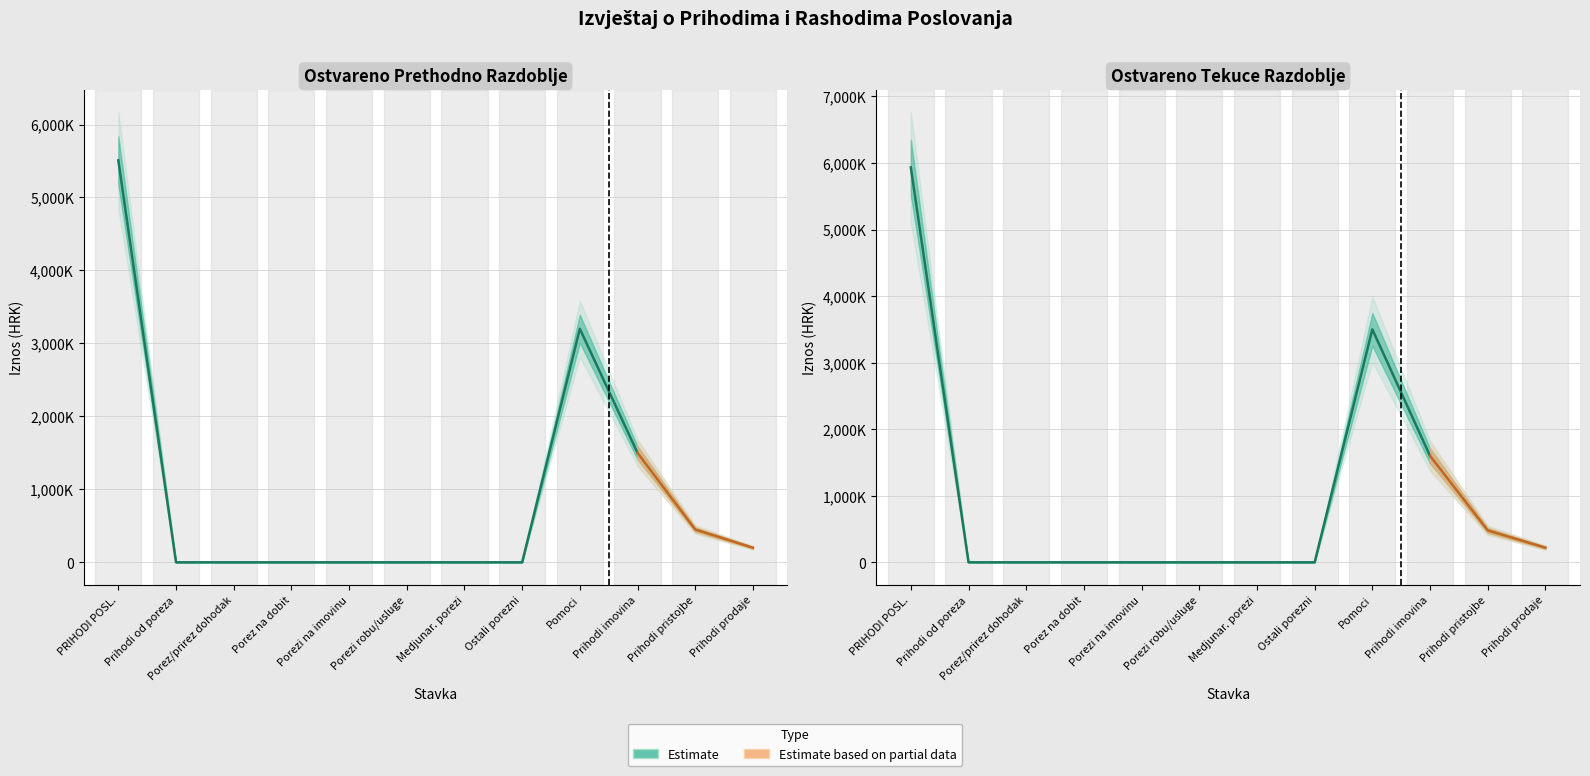

Is the value of Ostvareno prethodna at 3 greater than the value of Ostvareno tekuca at 61?

Yes